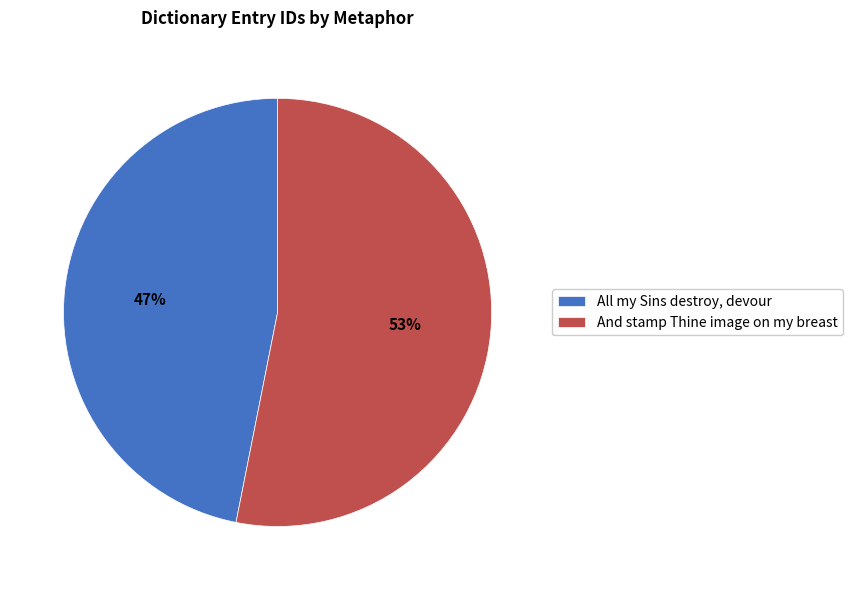

Is it true that And stamp Thine image on my breast is 53% of the pie?

True